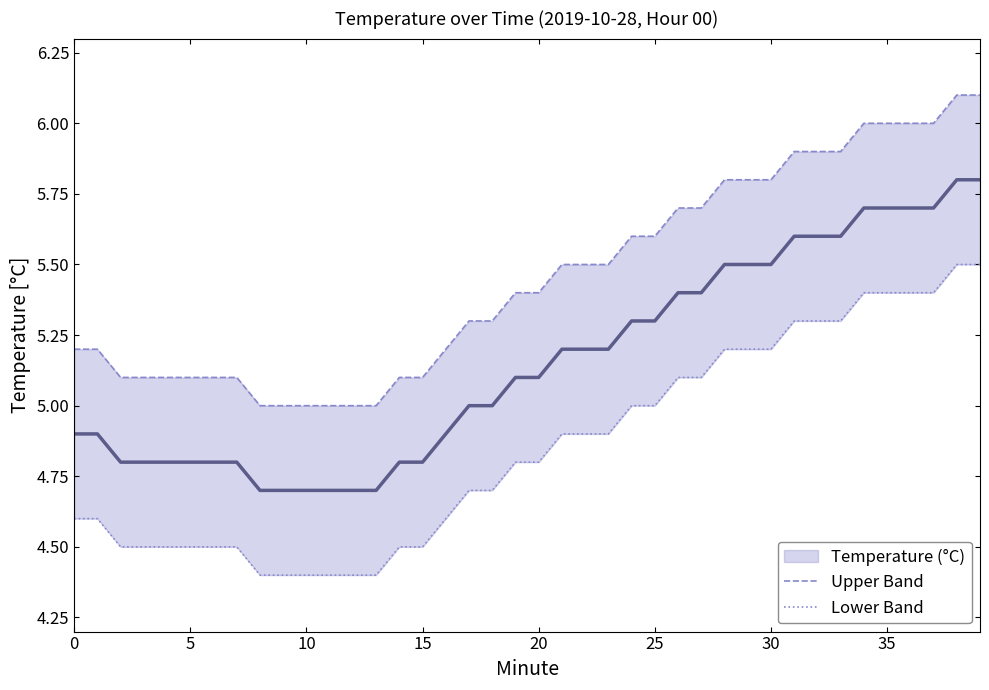

True or false: Upper Band and Lower Band cross at least once.

False